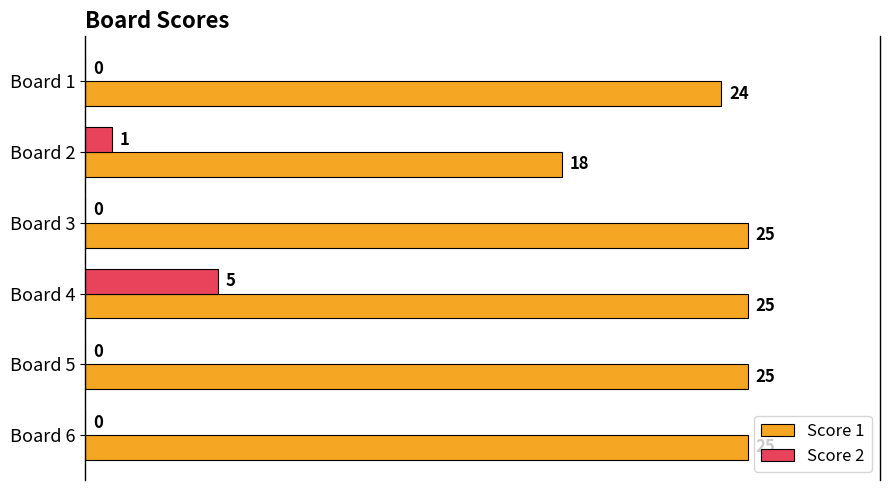

Which category has the highest value in the Score 2 series?

Board 4